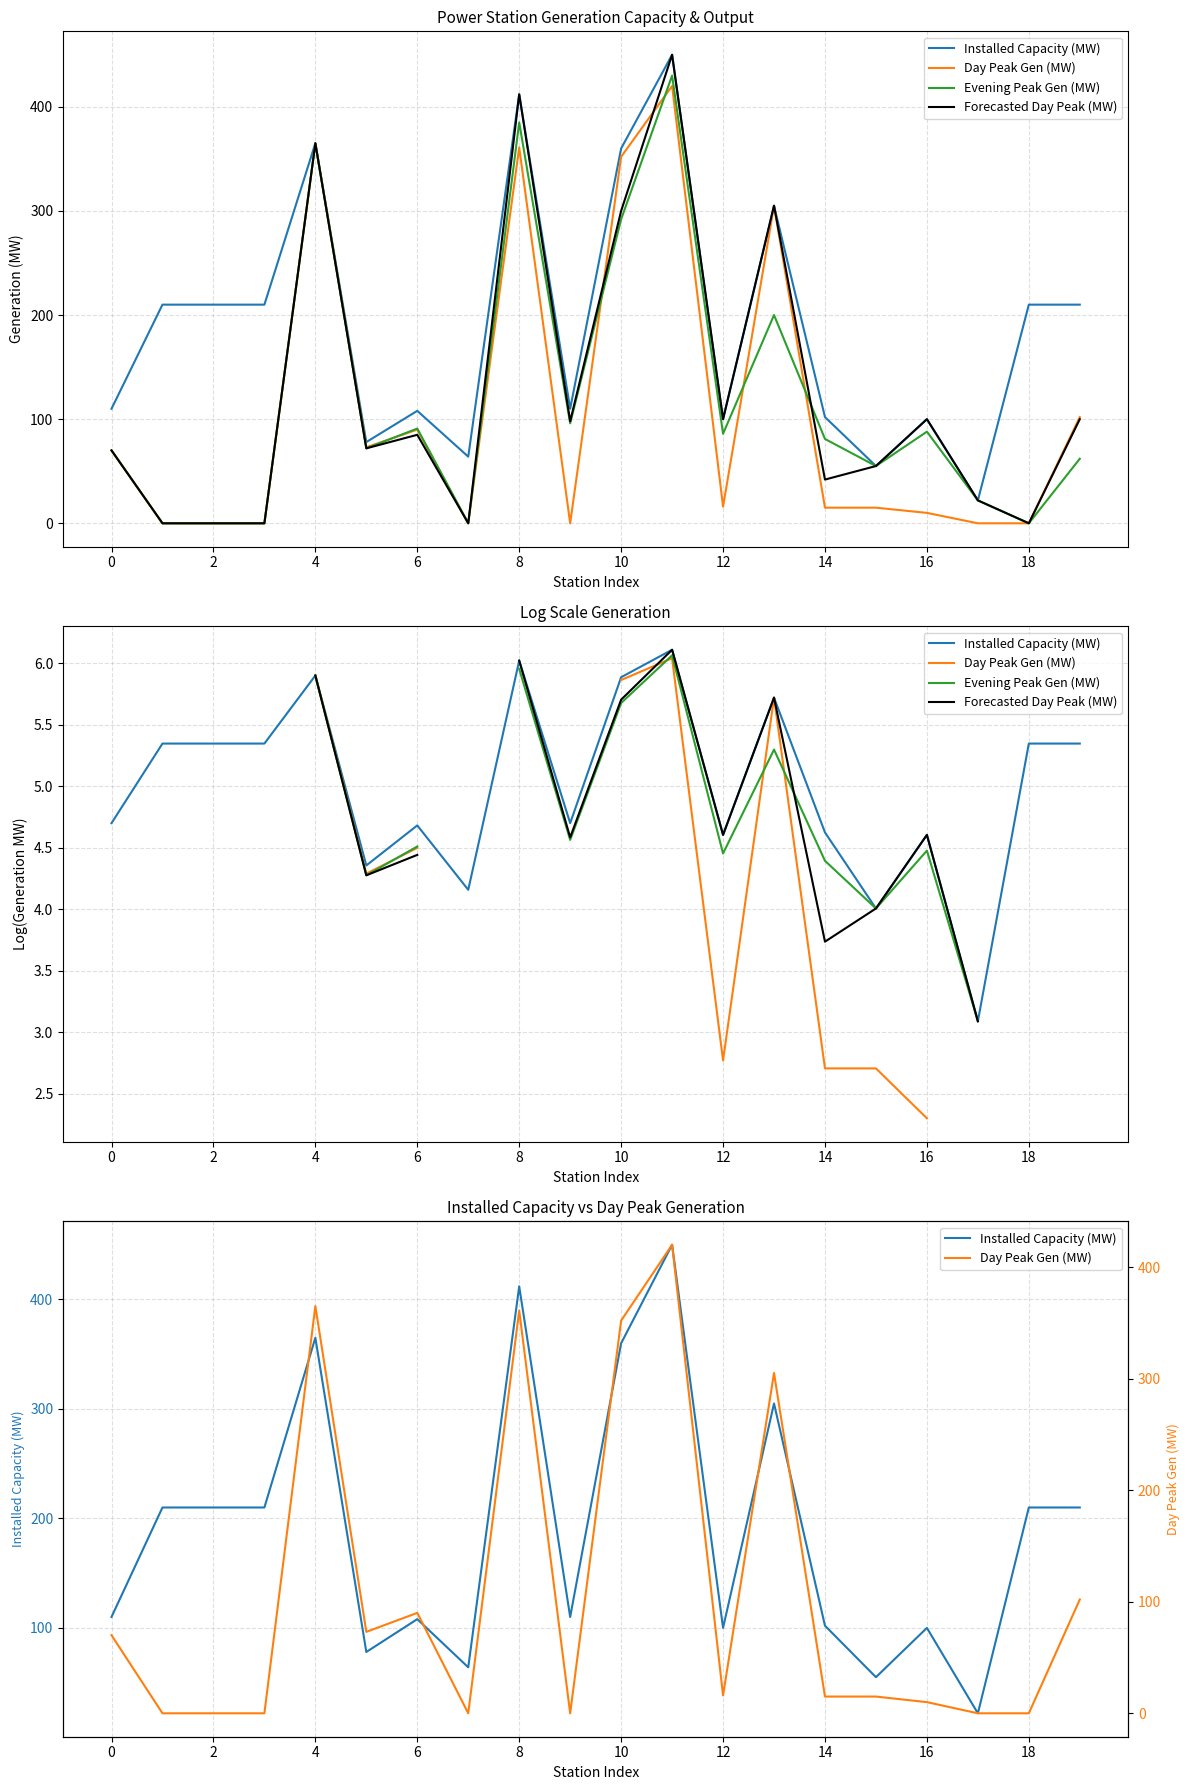

What is the approximate value of Installed Capacity (MW) at 0?

110.0